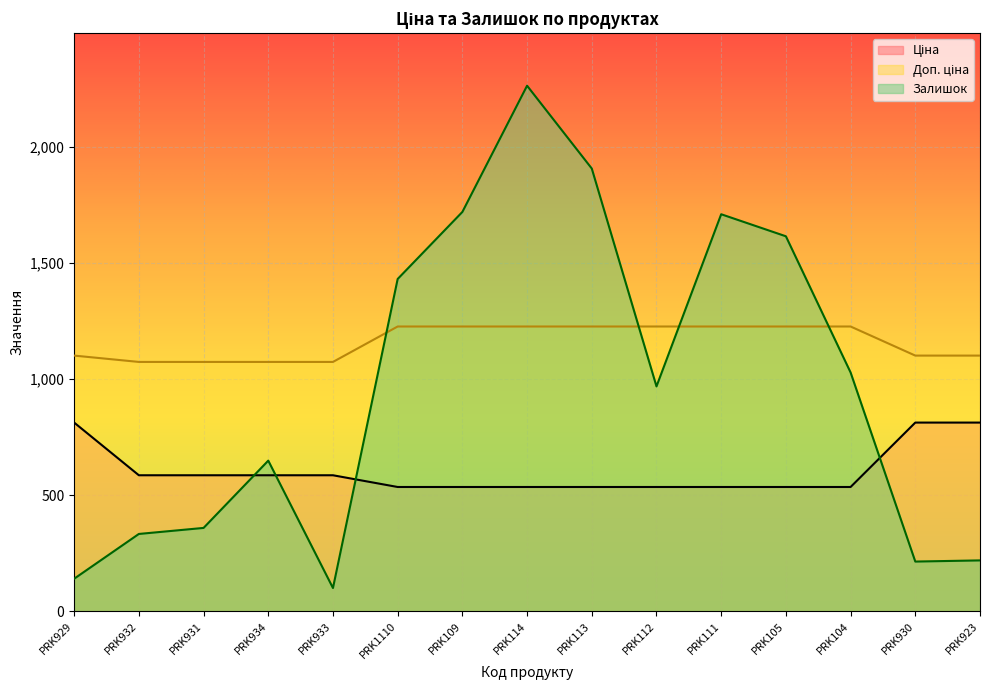

How many times do Ціна and Залишок cross each other?

4